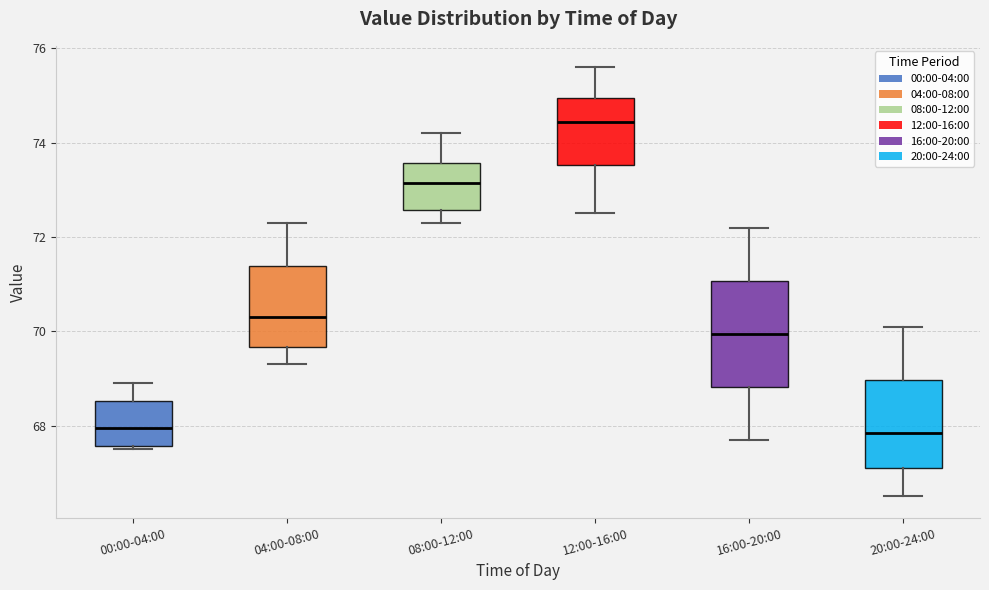

Comparing the boxes themselves (not the whiskers), which one is the tallest?

16:00-20:00